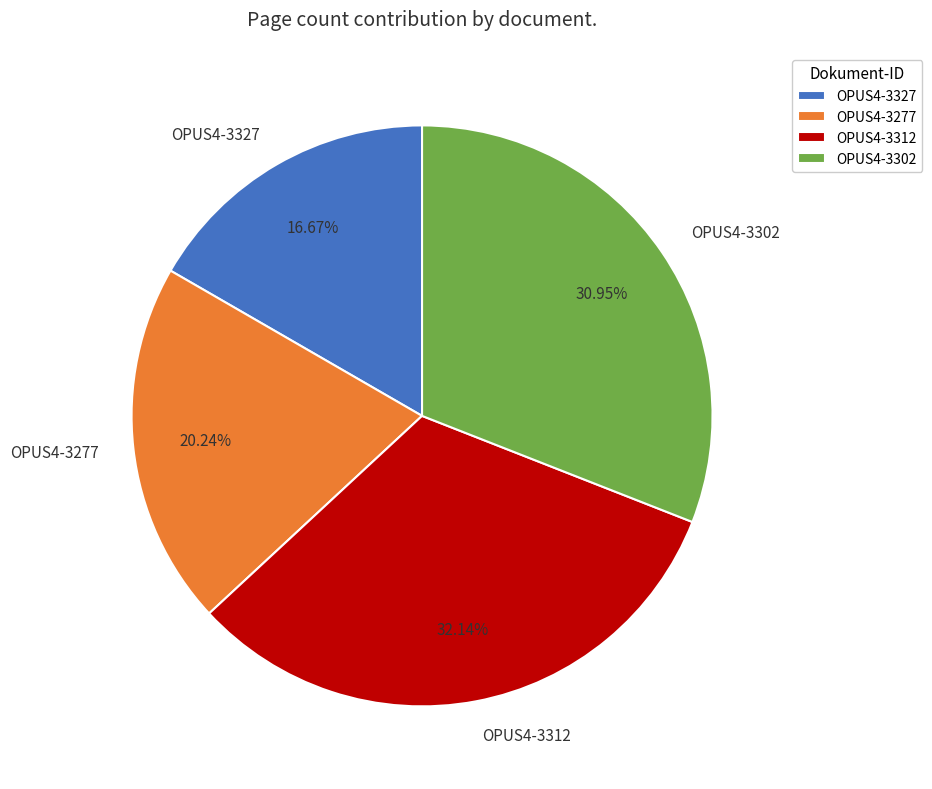

Rank the categories by value from highest to lowest.

OPUS4-3312, OPUS4-3302, OPUS4-3277, OPUS4-3327